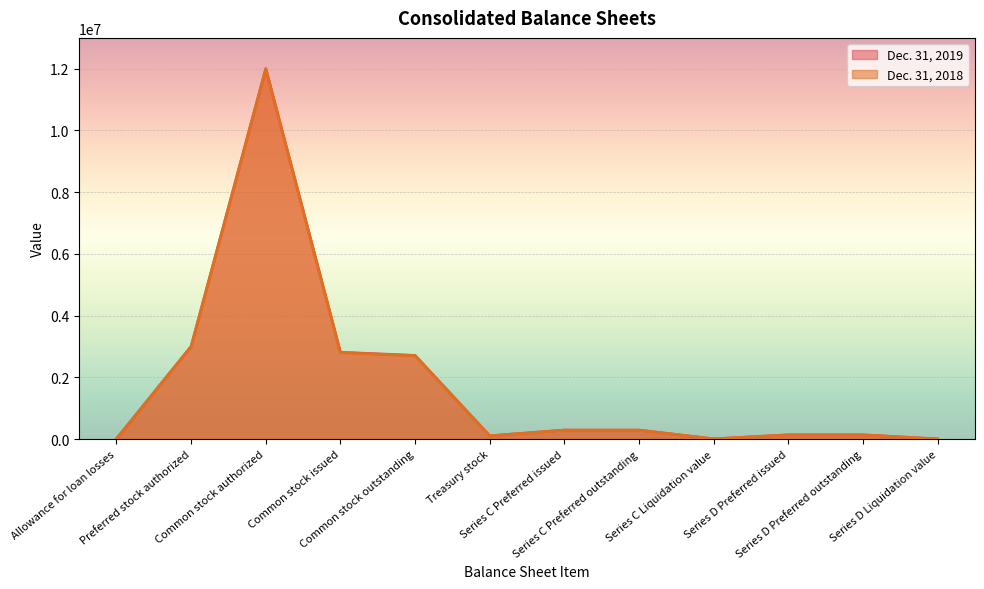

At which label is Dec. 31, 2018 closest to 6000650?

Preferred stock authorized